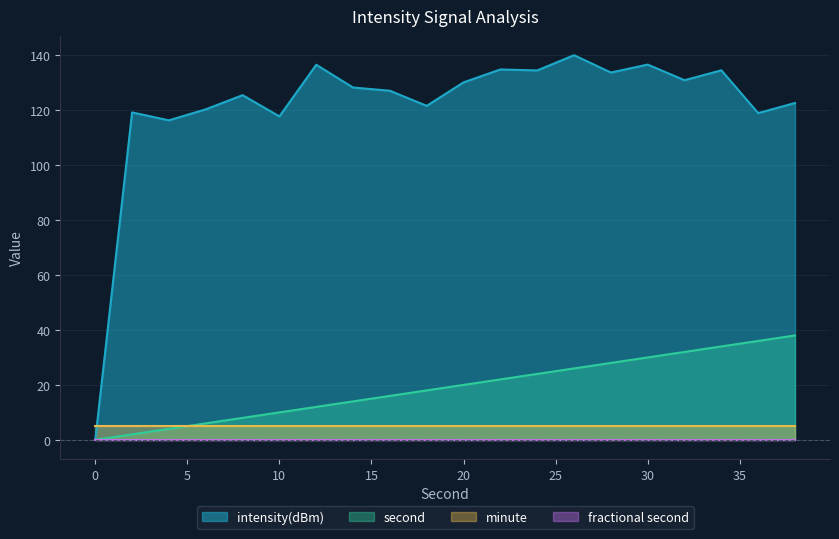

True or false: second and intensity(dBm) cross at least once.

False